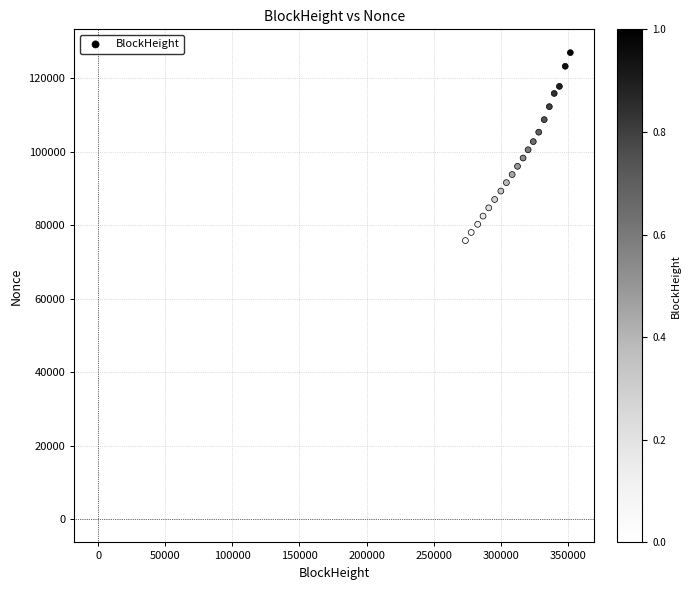

What is the range of X values (max minus min)?

78153